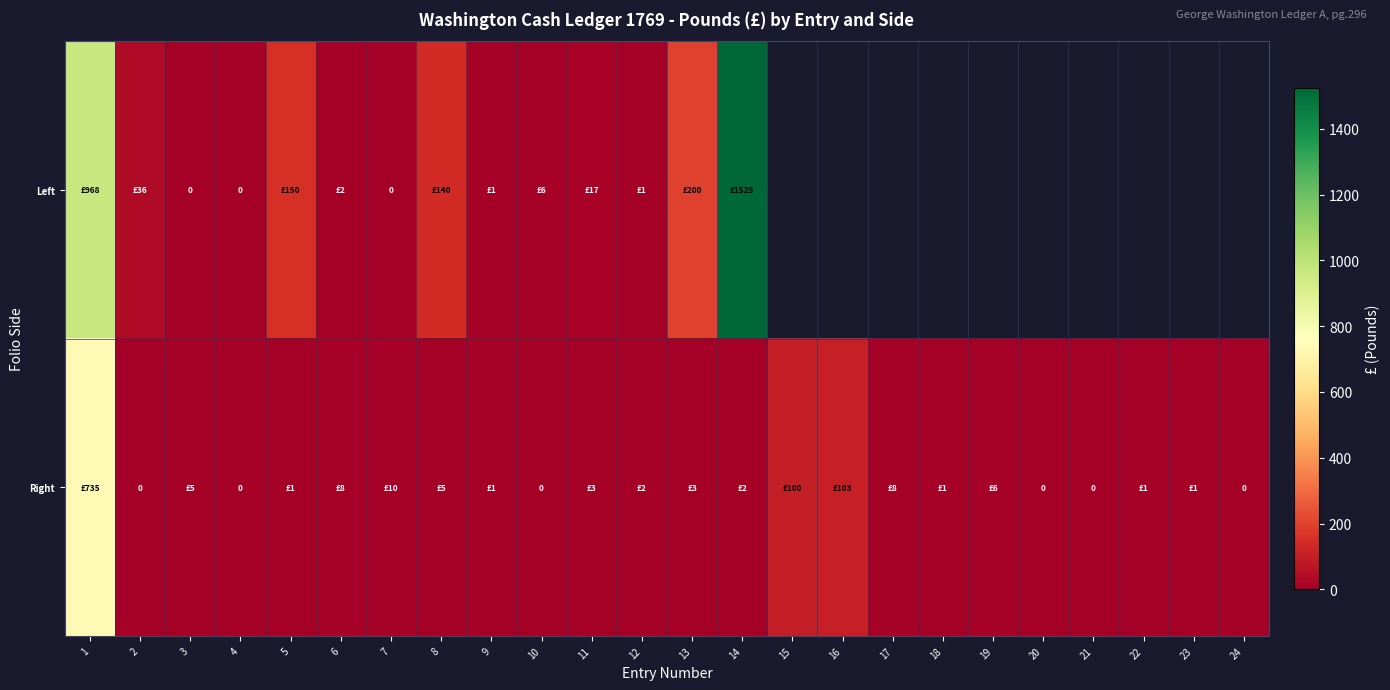

How many positive values does the Right series have?

18